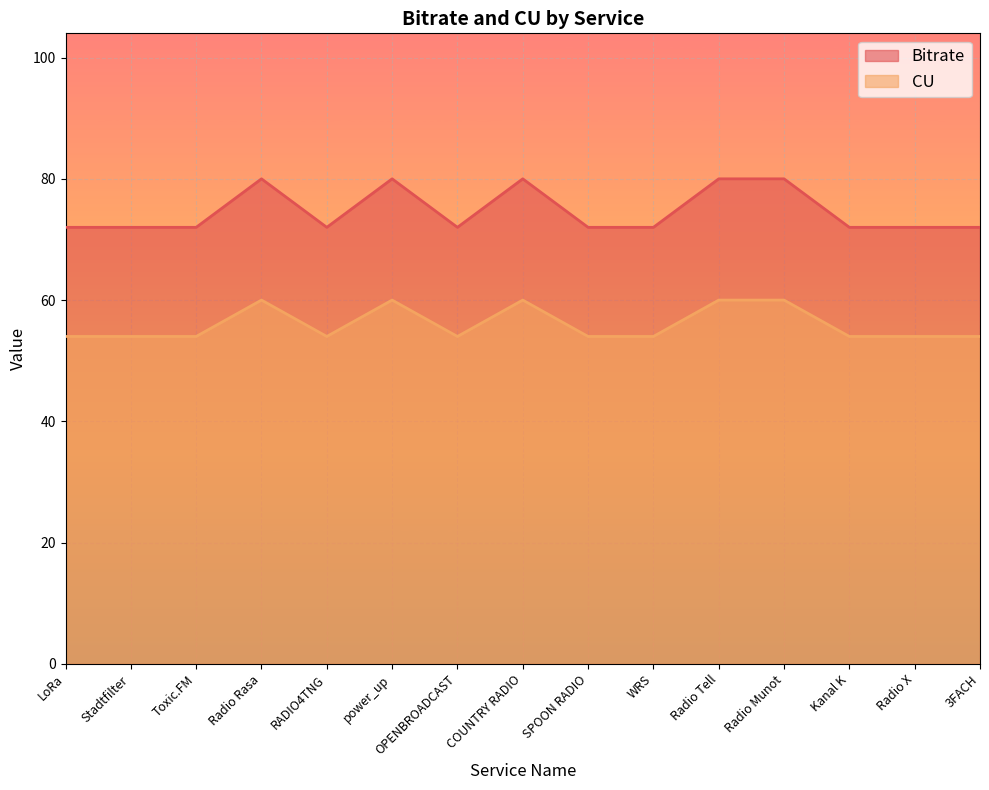

How many categories are shown in the chart?

15